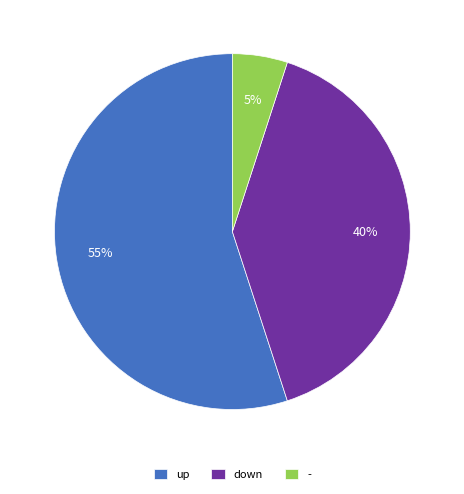

Between - and up, which is larger?

up